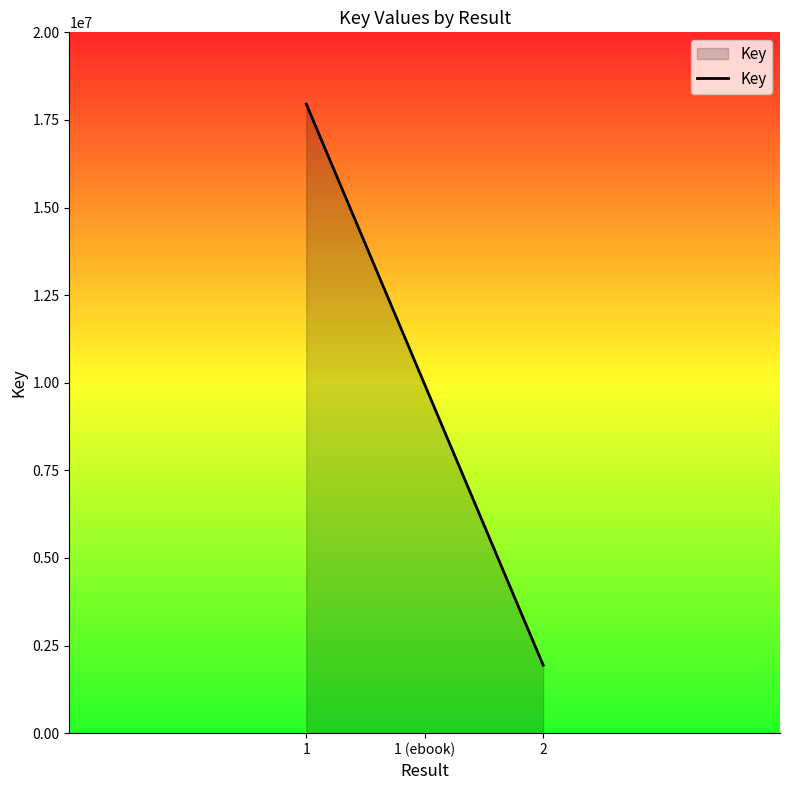

What is the difference between the maximum and minimum values?

16009744